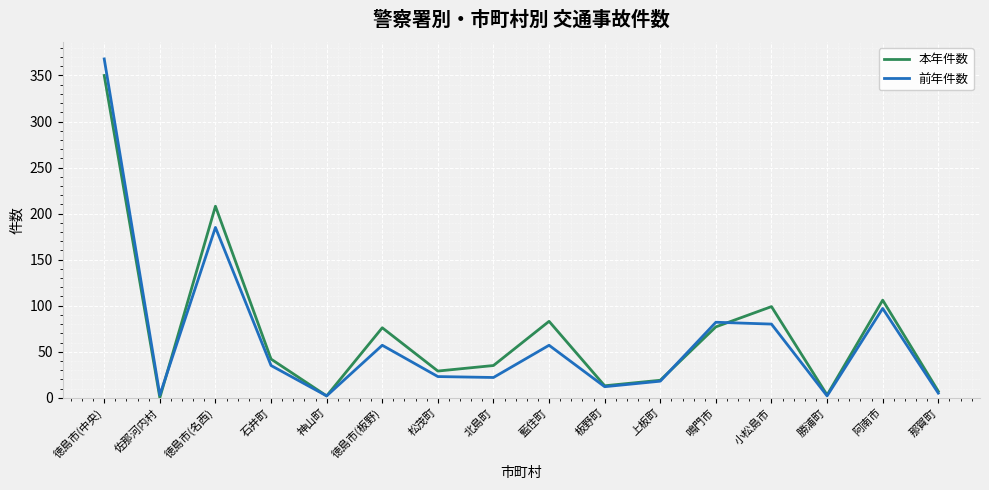

Does the chart have visible grid lines?

Yes